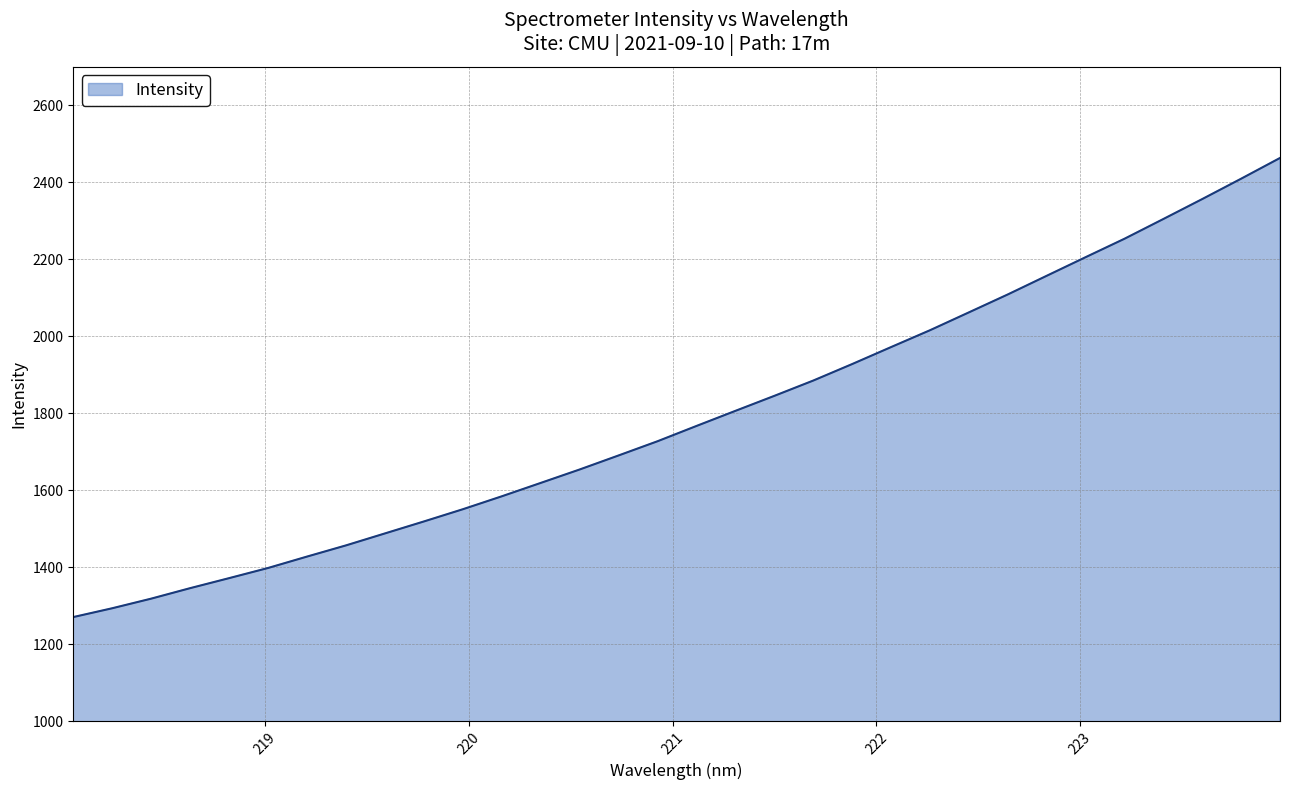

What is the smallest value displayed?

1270.5